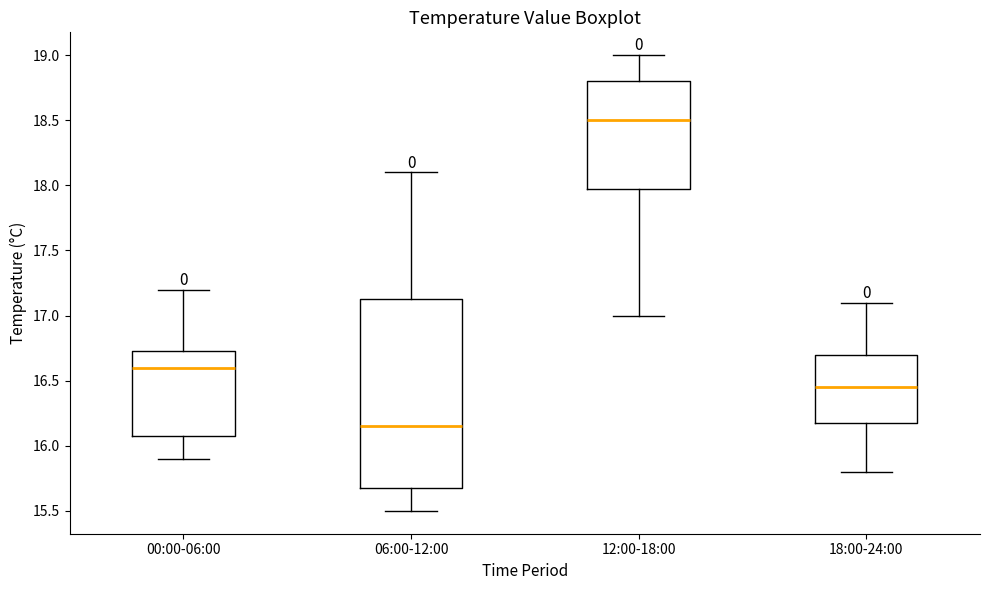

Comparing the boxes themselves (not the whiskers), which one is the tallest?

06:00-12:00